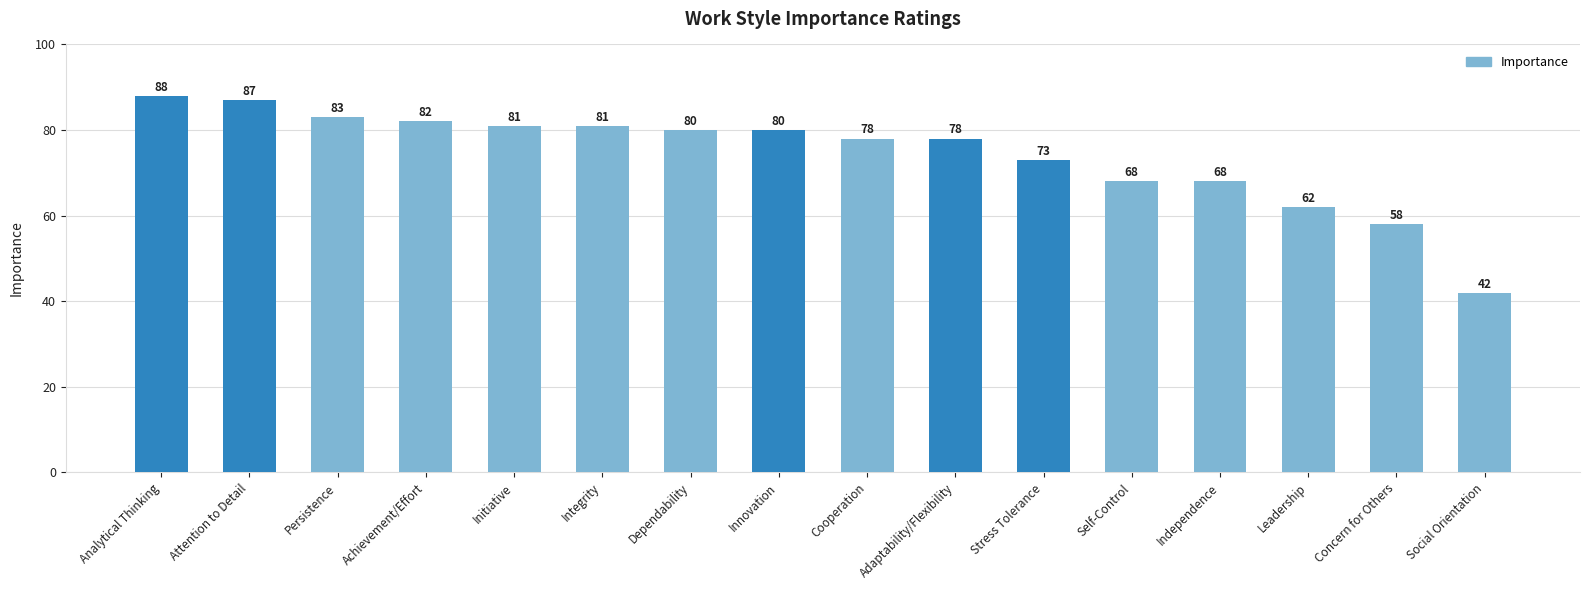

What is the difference between the maximum and minimum values?

46